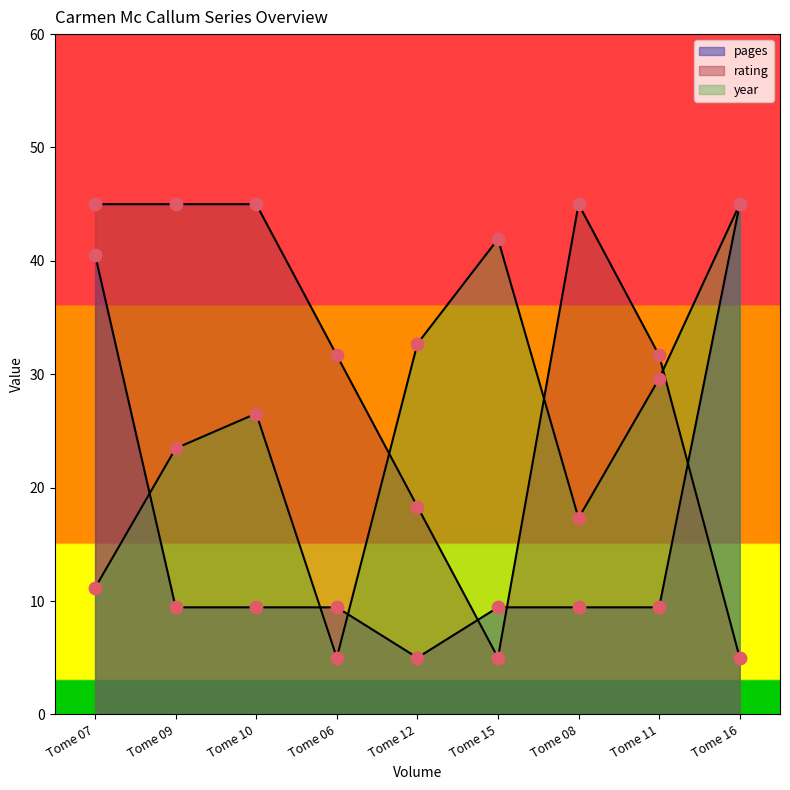

Which series reaches the maximum Y coordinate?

pages